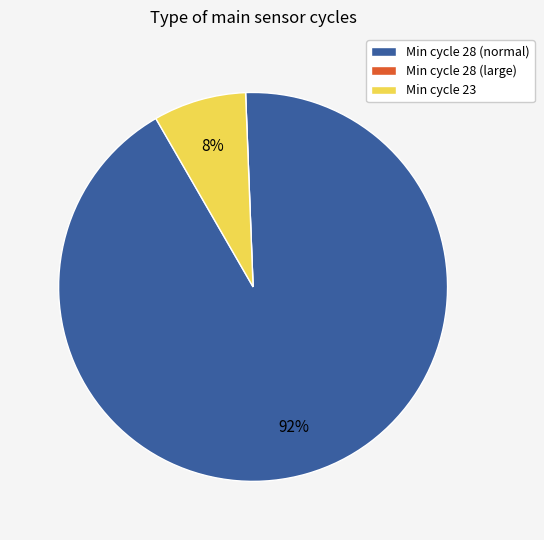

Is the sum of Min cycle 23 and Min cycle 28 (normal) greater than half?

Yes